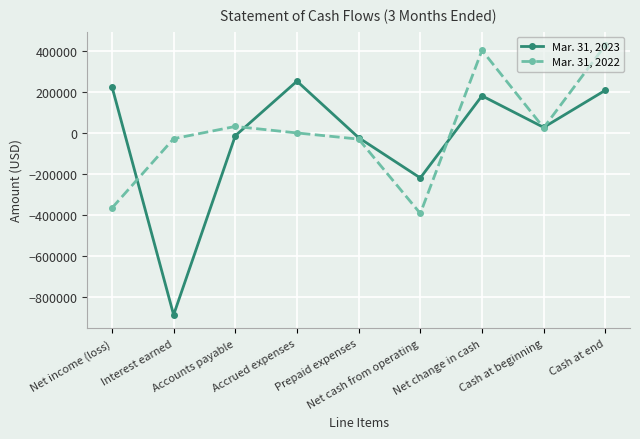

How many times do Mar. 31, 2022 and Mar. 31, 2023 cross each other?

5